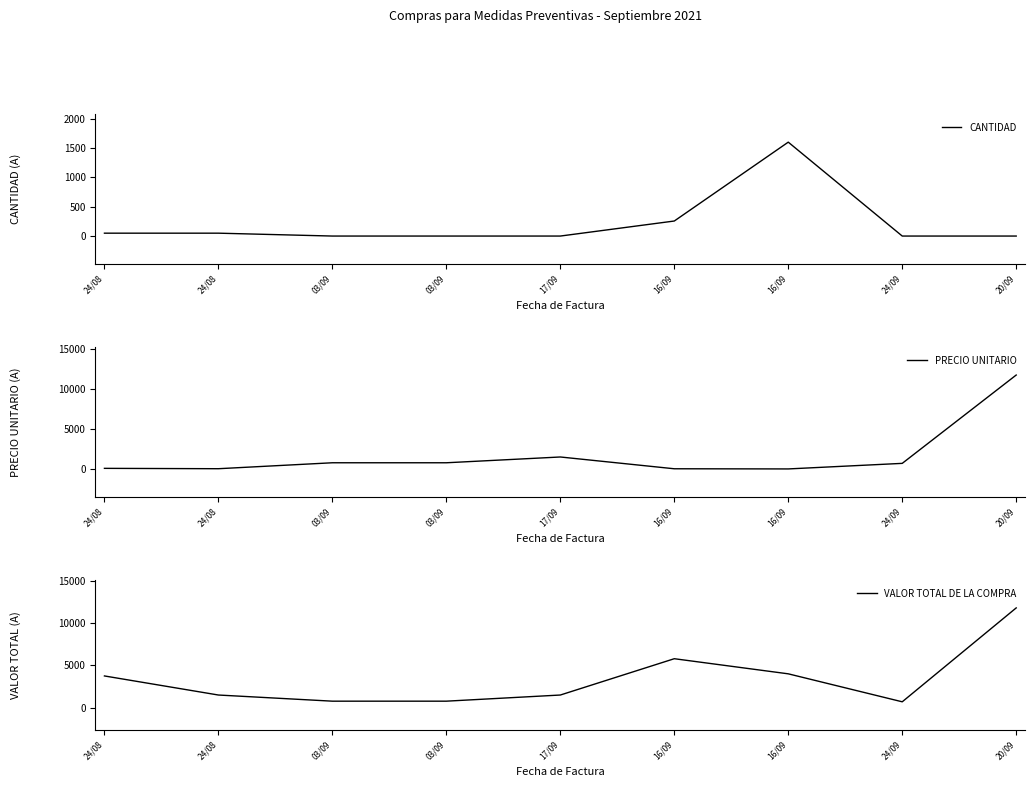

The value of CANTIDAD at 03/09 is 1.6. True or false?

False